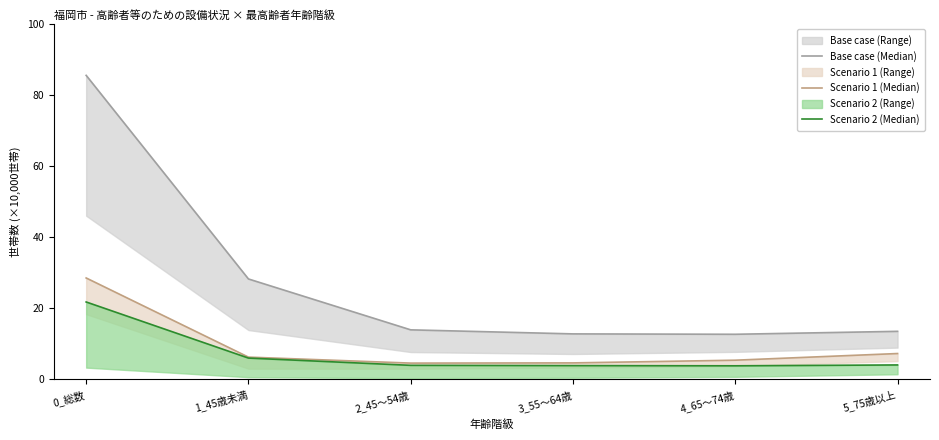

What is the maximum value shown in the chart?

85.6